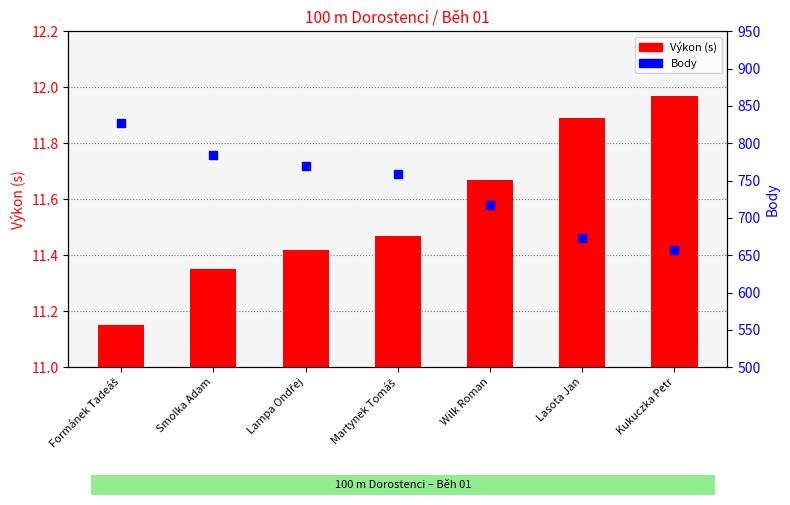

What is the total value across all series at Smolka Adam?

795.4